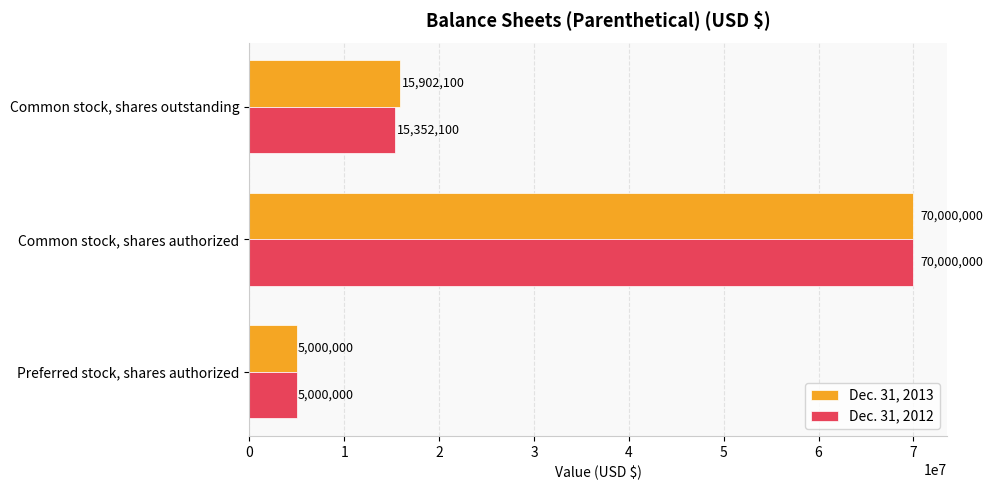

What is the average value of the Dec. 31, 2012 series?

30117367